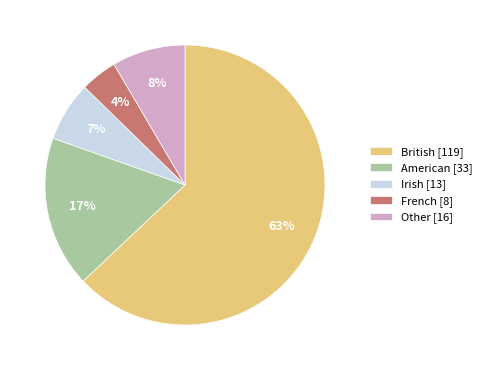

What is the largest slice in the pie chart?

British